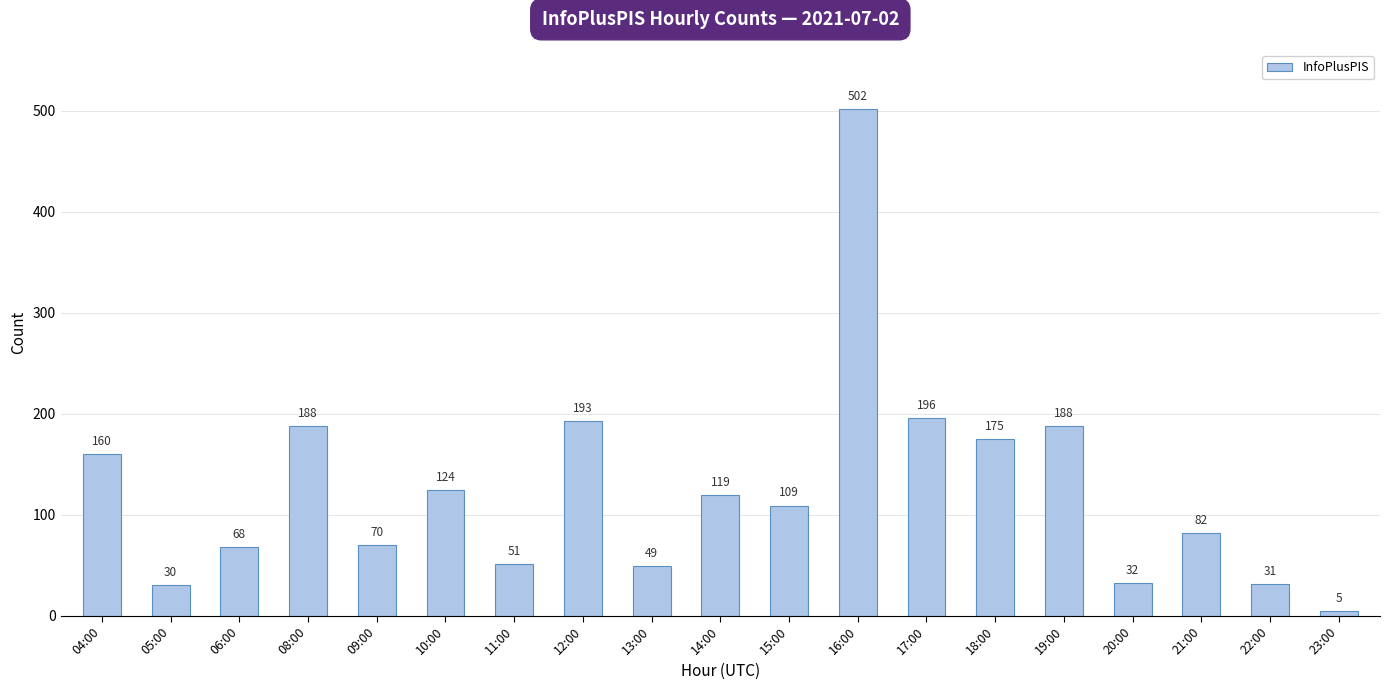

What position from the left is 08:00?

4